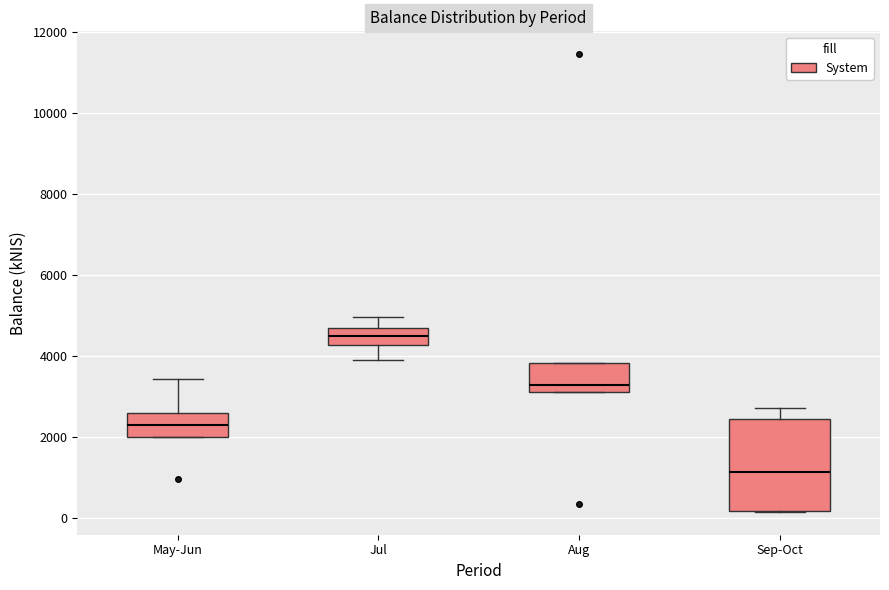

Reading left to right, transcribe this box plot: for each box, give where its median line is, the range the box spans, and where its two whiskers end, as read against the y-axis. The values are not printed on the chart, so give them approximately, as read against the axis.

May-Jun: median 2200, box 2000 to 2600, whiskers 2000 to 3400
Jul: median 4400, box 4200 to 4600, whiskers 3800 to 5000
Aug: median 3200 (just above the box's lower edge), box 3200 to 3800, whiskers 3200 to 3800
Sep-Oct: median 1200, box 200 to 2400, whiskers 200 to 2800